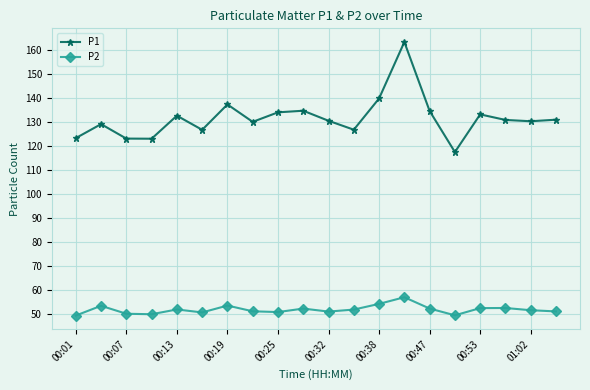

True or false: P1 and P2 cross at least once.

False